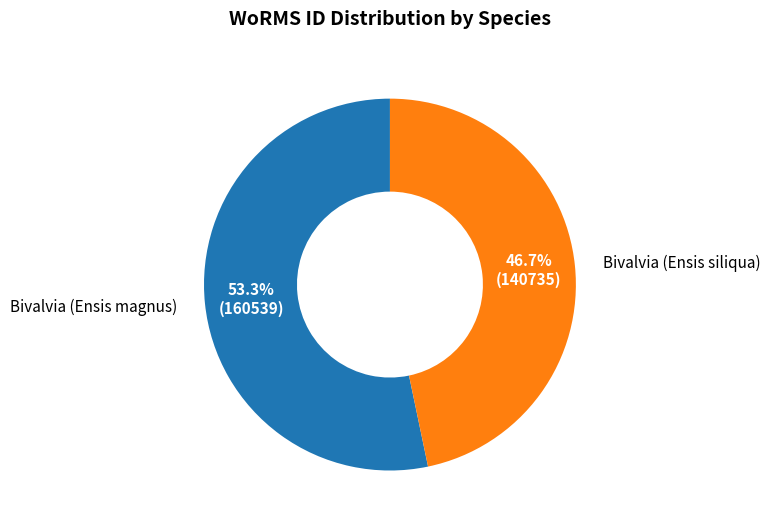

What percentage do Bivalvia (Ensis siliqua) and Bivalvia (Ensis magnus) together represent?

100.0%